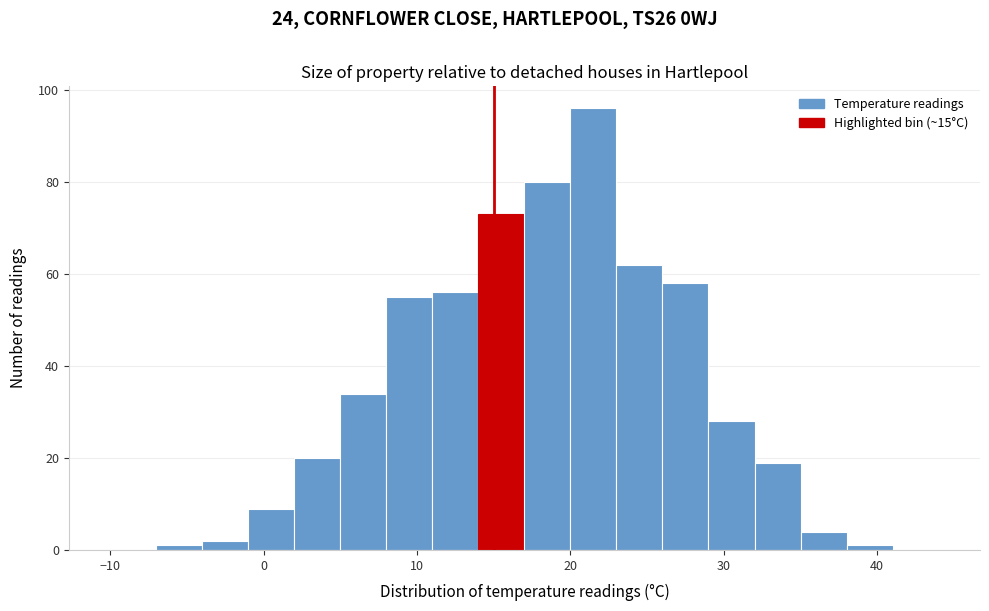

Read against the x-axis, roughly where is the centre of the tallest bar?

22